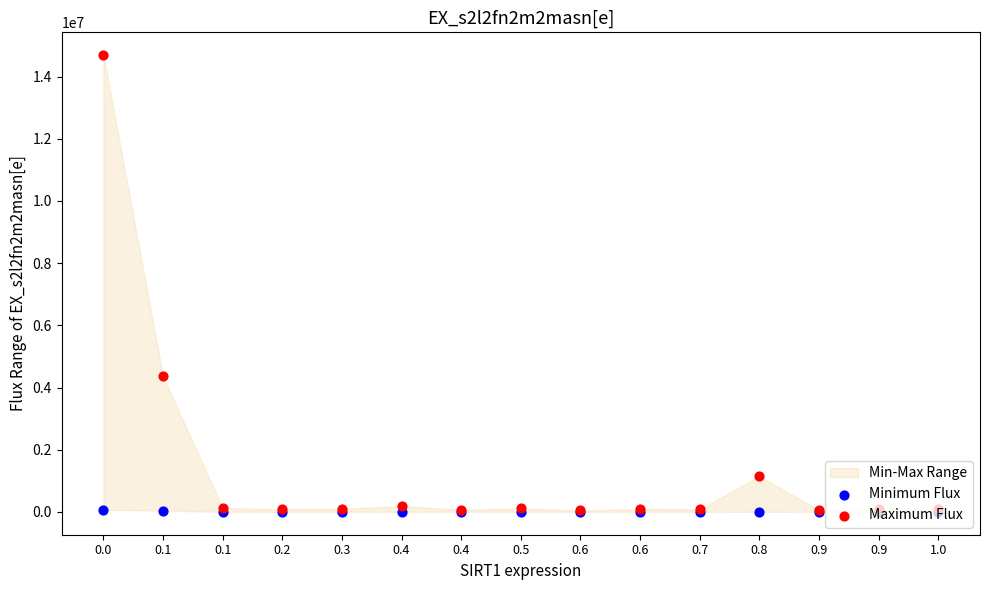

At how many categories does at least one series exceed 965209?

3